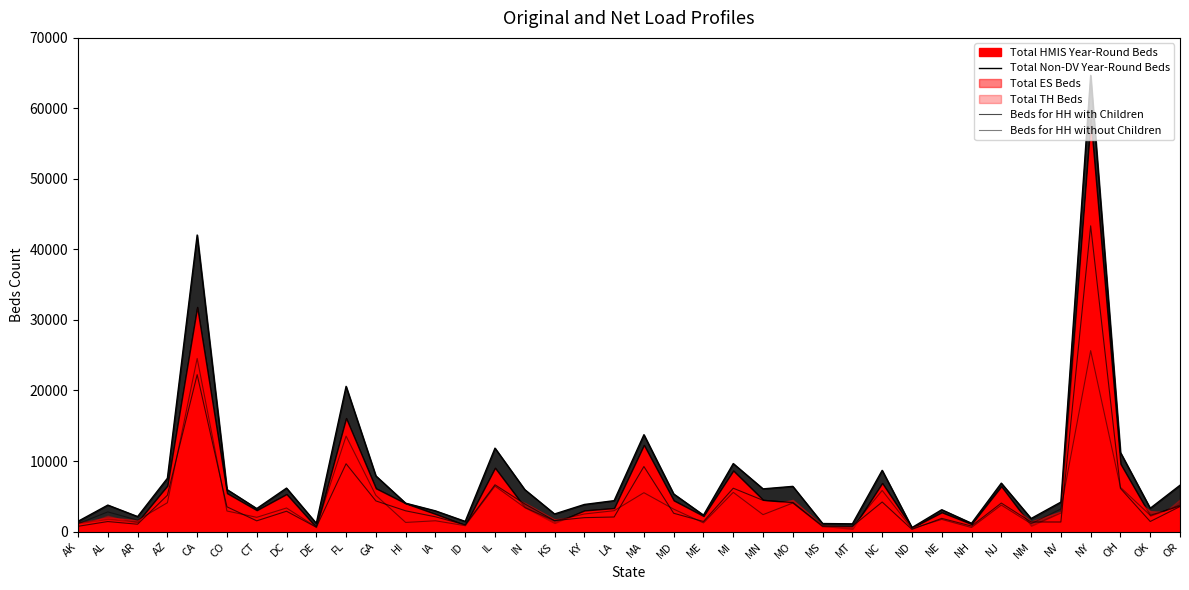

The Total Non-DV Year-Round Beds series shows 3398 at KS. True or false?

False